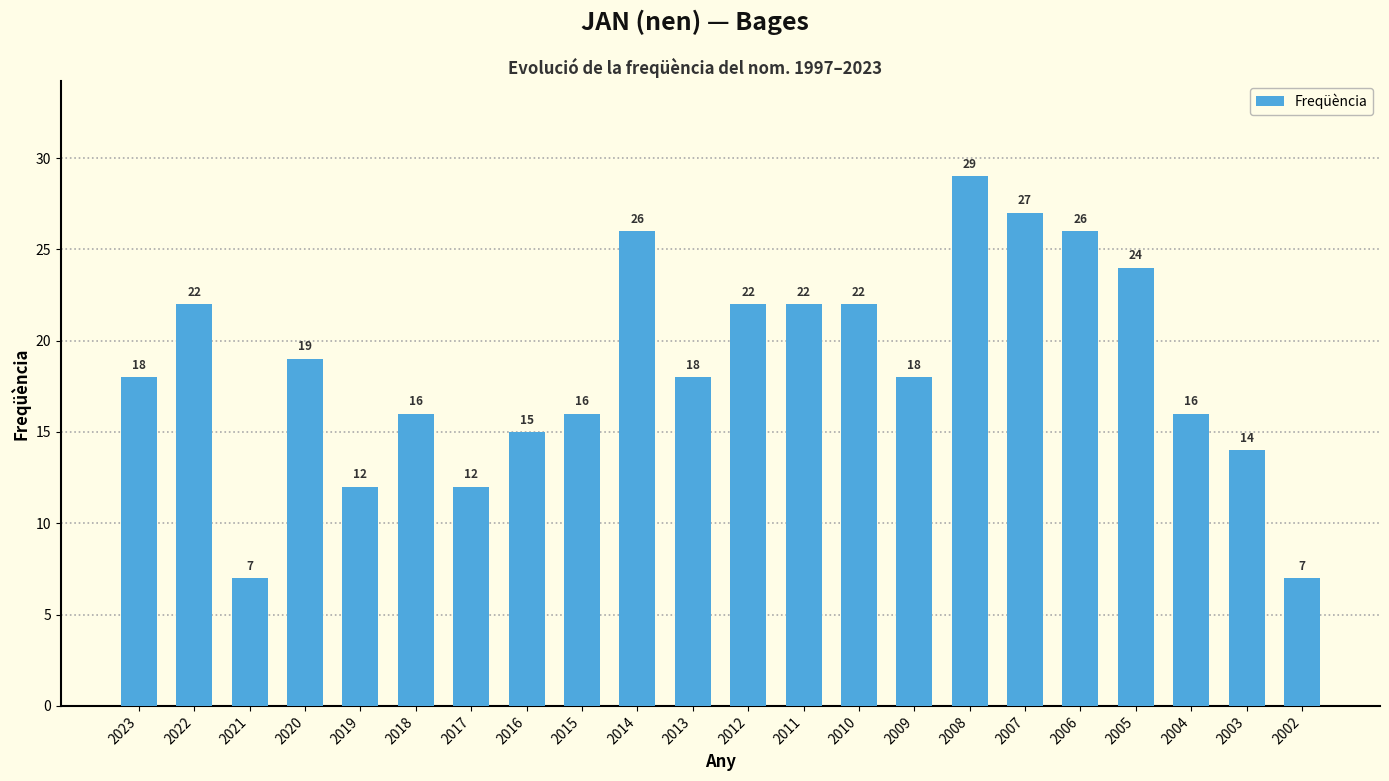

What is the difference between the maximum and minimum values?

22